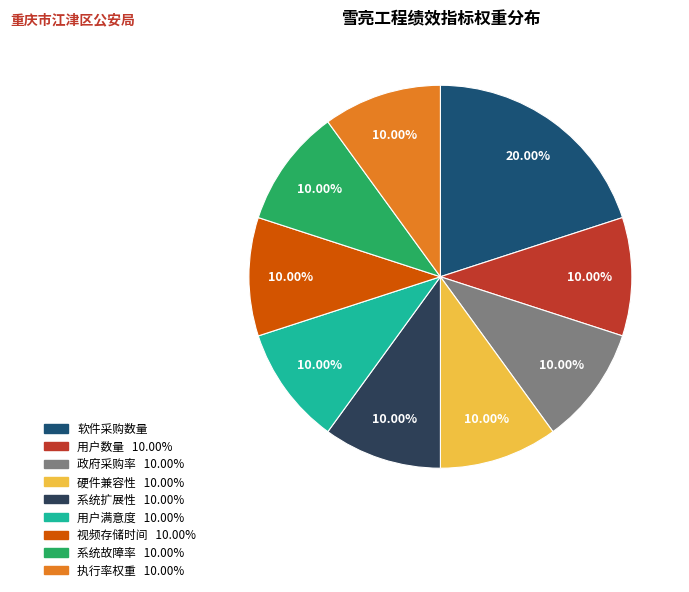

Between 软件采购数量 and 系统故障率, which is larger?

软件采购数量